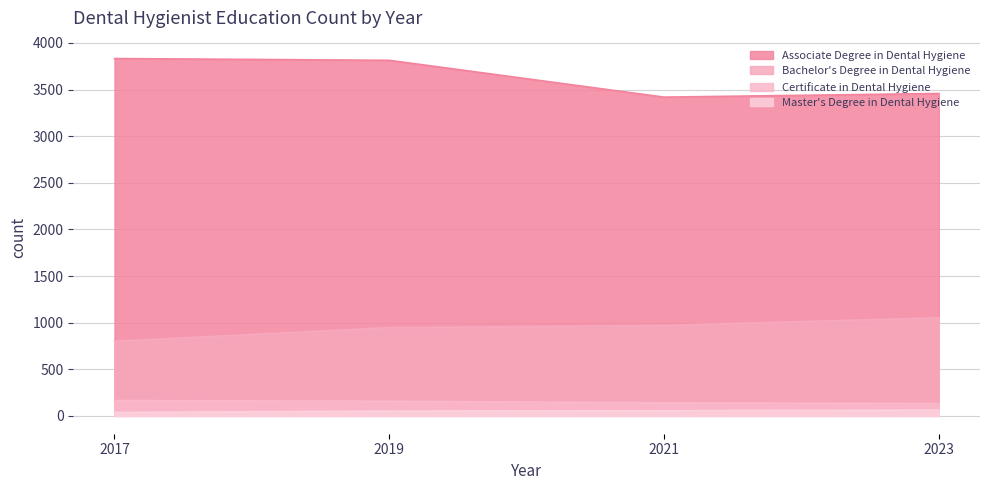

How many data points does each series have?

4